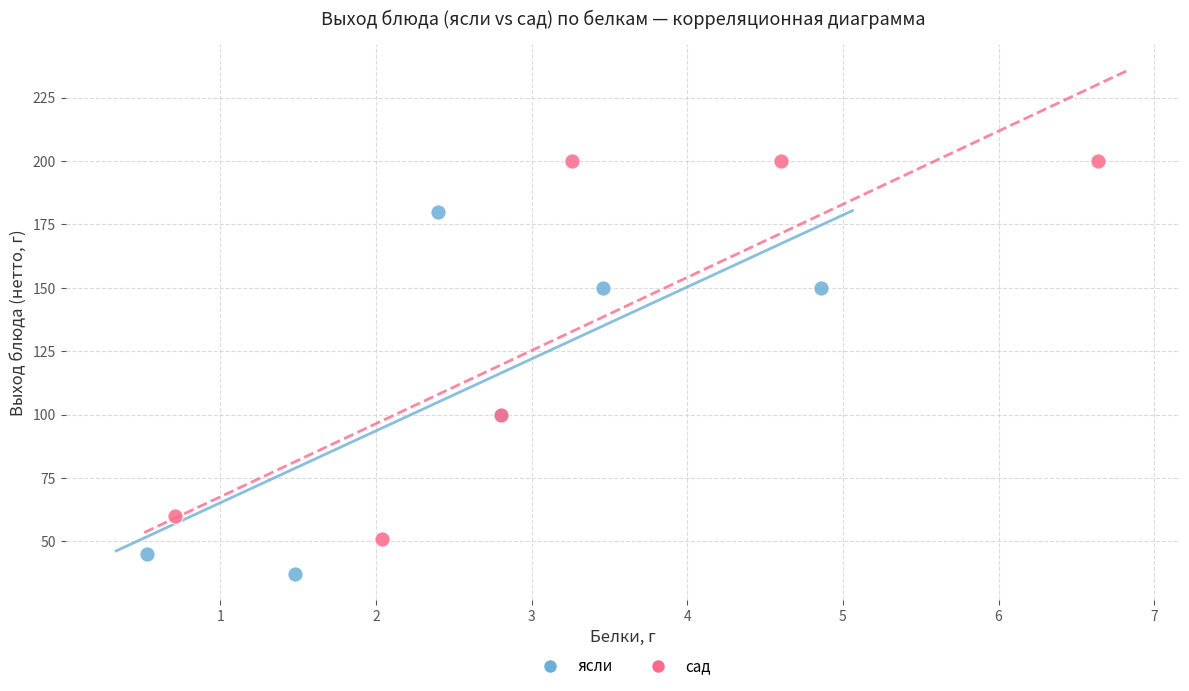

Which series has the widest spread of Y values?

сад